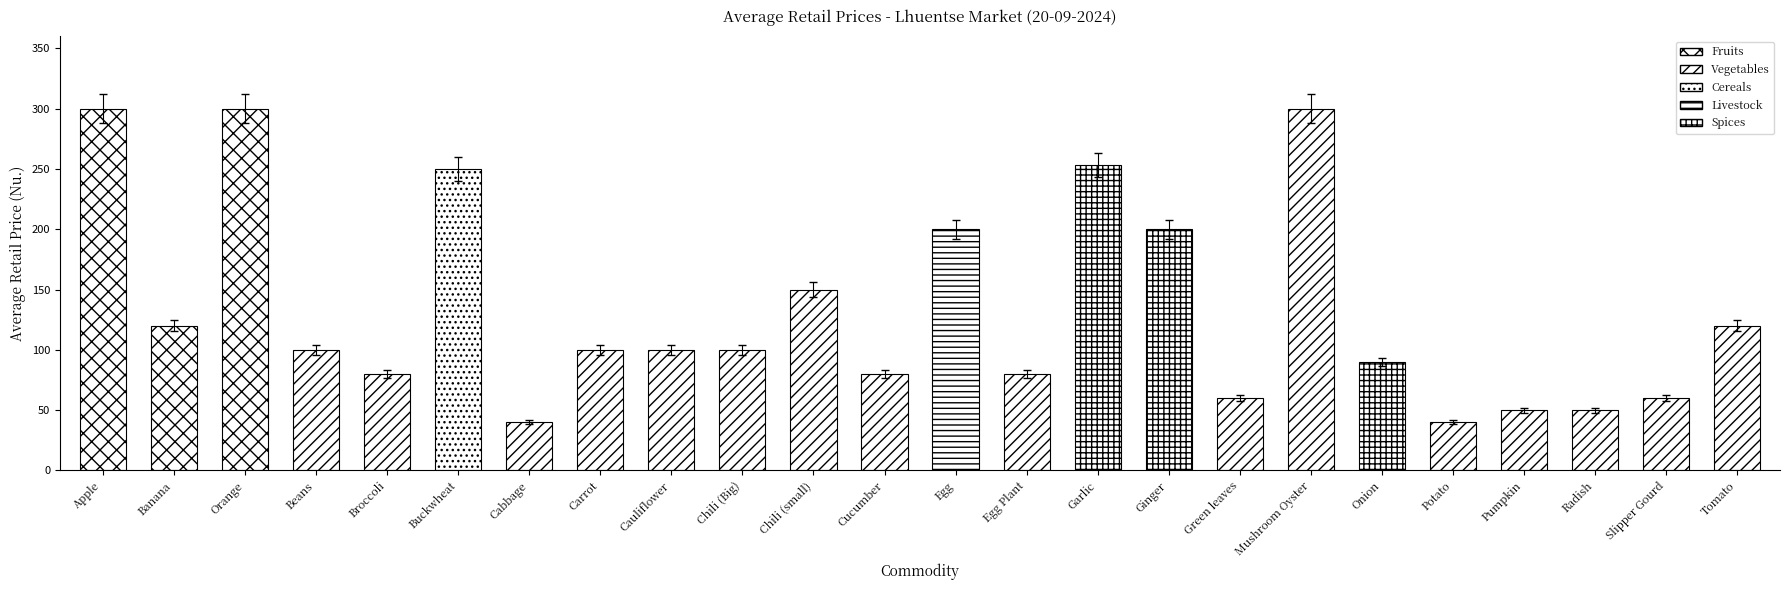

At which label is the value closest to 163?

Chili (small)